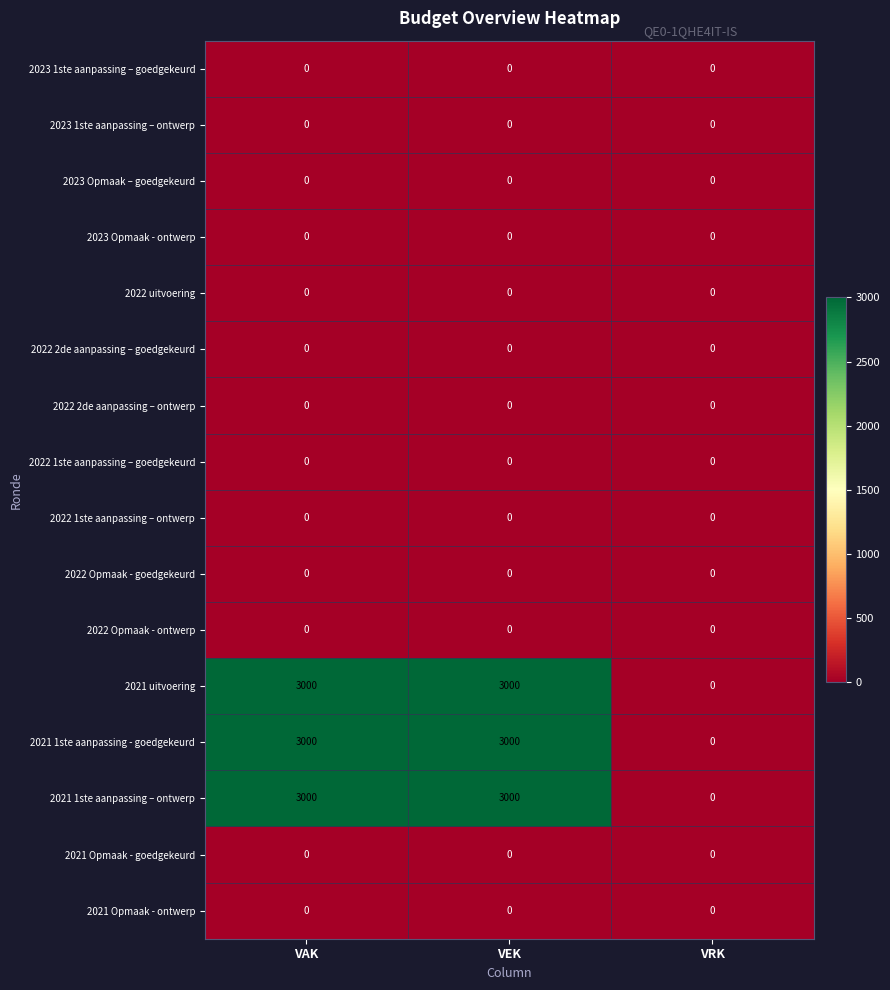

How many categories are shown in the chart?

3